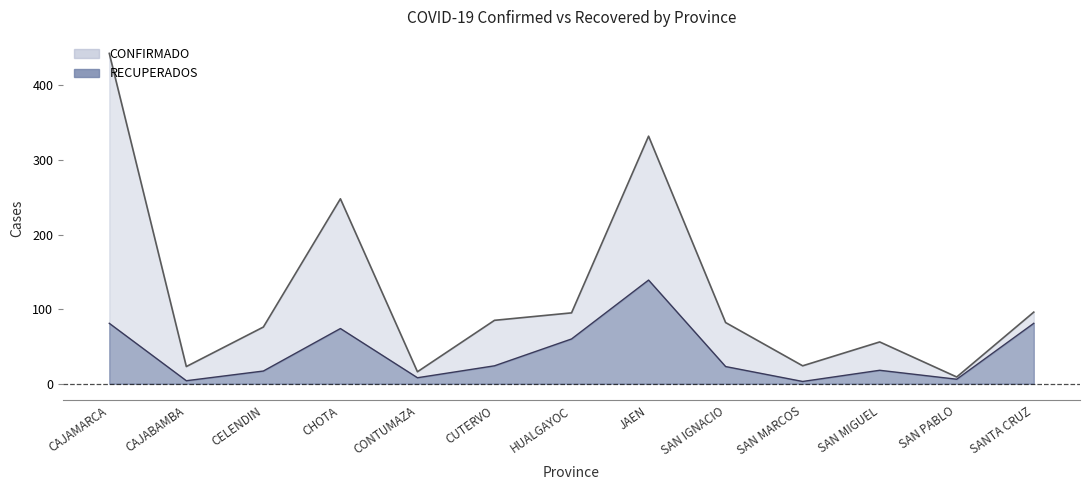

What are all the series names shown in the legend?

CONFIRMADO, RECUPERADOS